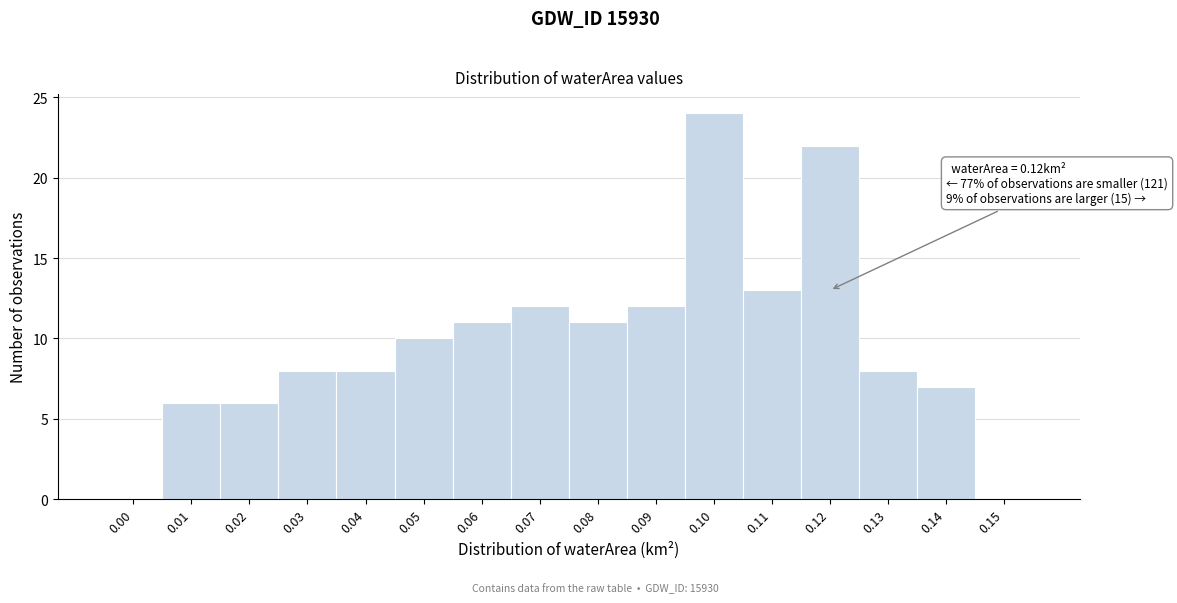

Reading right to left, list all the values displayed in this chart.

0.15=0	0.14=7	0.13=8	0.12=22	0.11=13	0.10=24	0.09=12	0.08=11	0.07=12	0.06=11	0.05=10	0.04=8	0.03=8	0.02=6	0.01=6	0.00=0